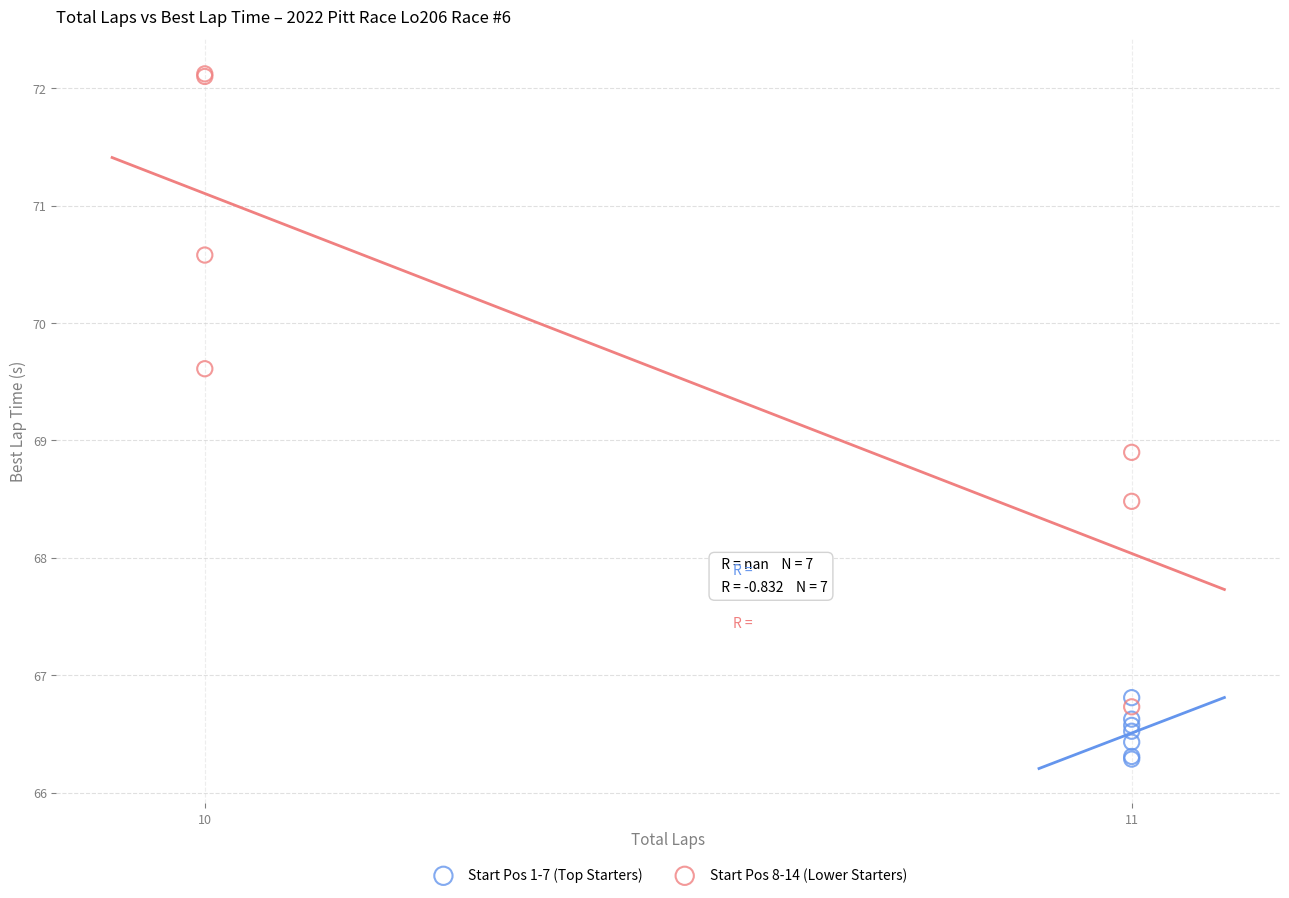

Which series reaches the maximum Y coordinate?

Start Pos 8-14 (Lower Starters)